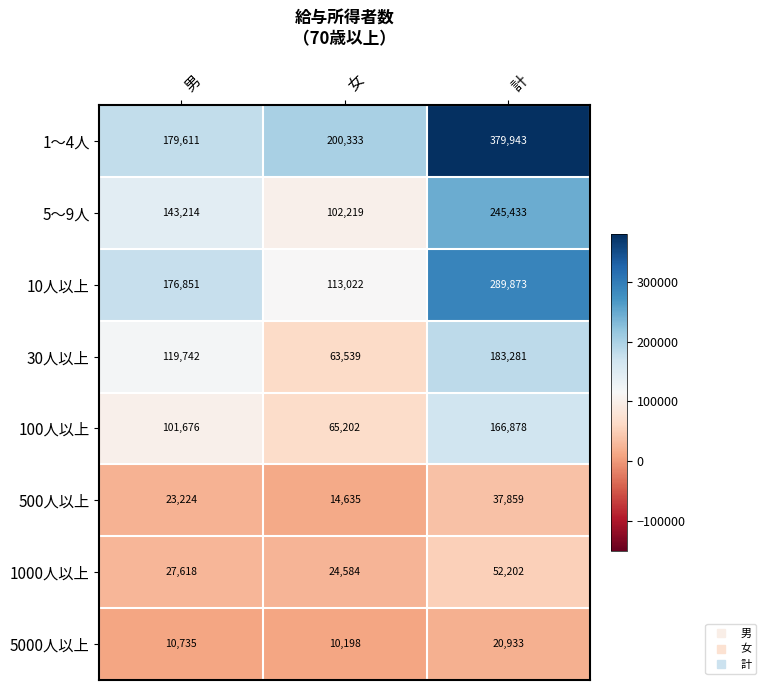

What is the difference between the highest and lowest values at 女?

190135